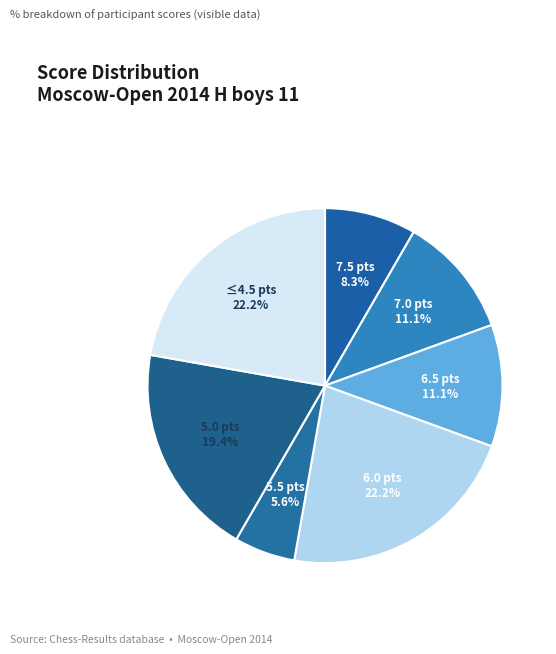

How many segments does this pie chart have?

7